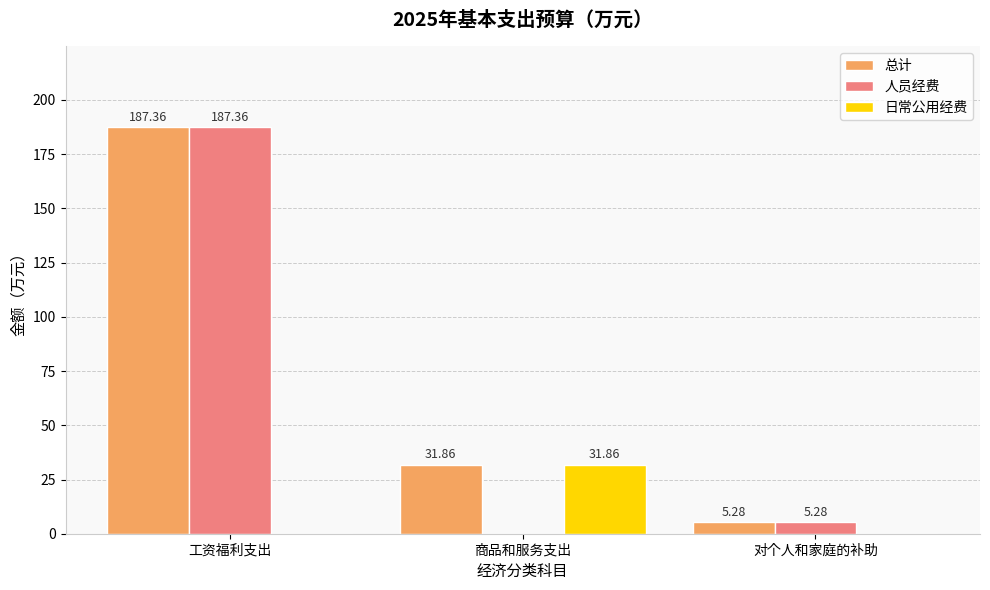

Where is 人员经费 nearest to the value 93?

对个人和家庭的补助